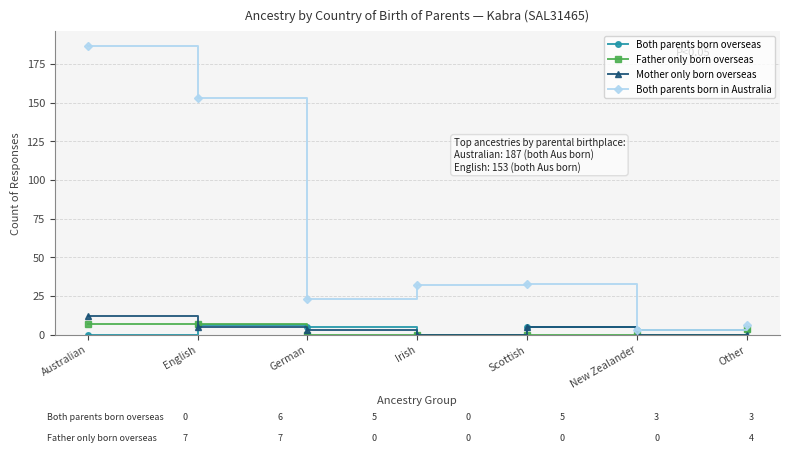

Is the value of Father only born overseas at Irish greater than the value of Both parents born overseas at German?

No